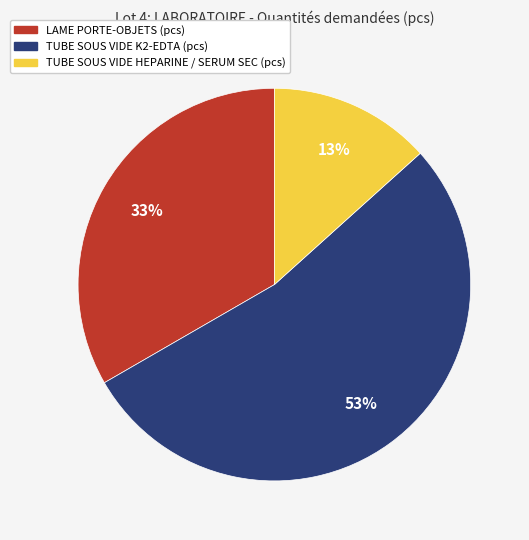

True or false: LAME PORTE-OBJETS (pcs) accounts for 20% of the total.

False